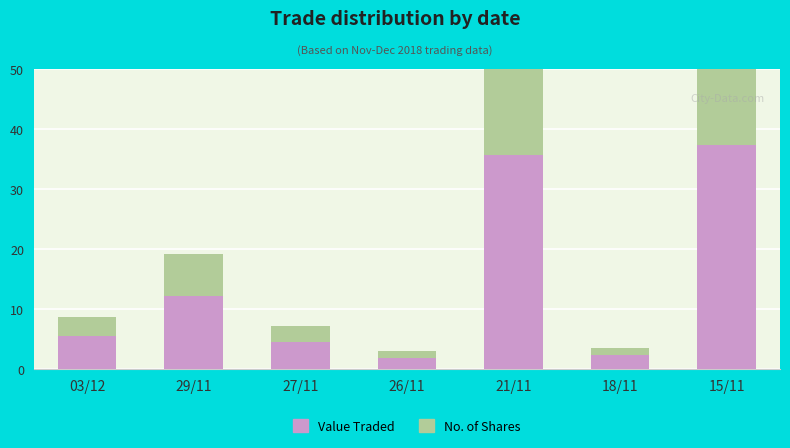

Rank the series by their average value, from highest to lowest.

Value Traded, No. of Shares